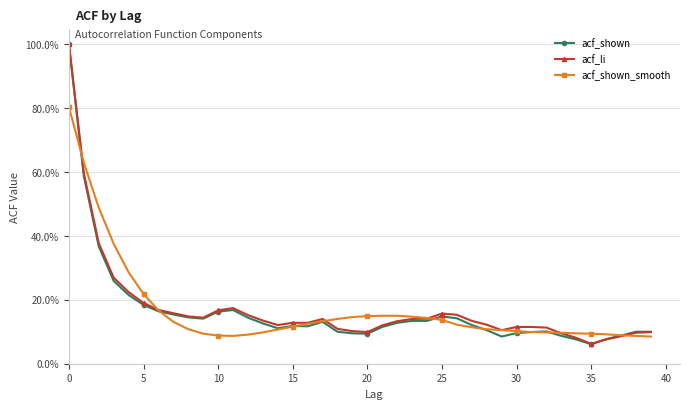

What are all the series names shown in the legend?

acf_shown, acf_li, acf_shown_smooth